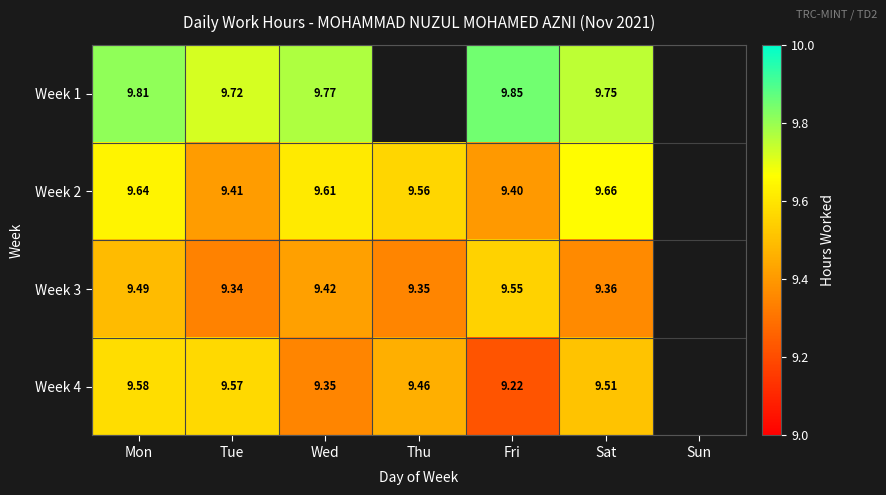

Which has a higher value, Sat or Fri?

Fri